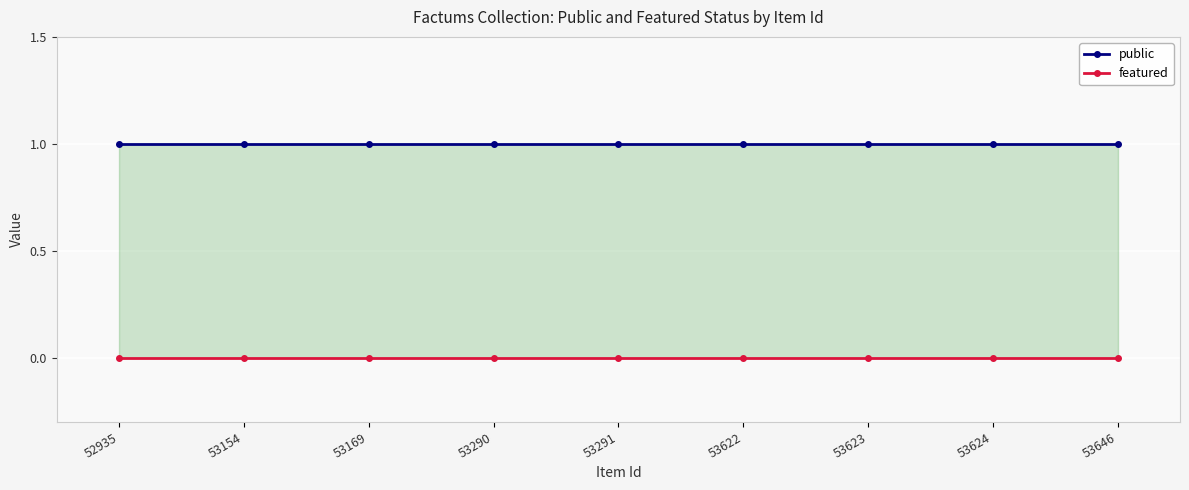

What is the greatest value displayed?

1